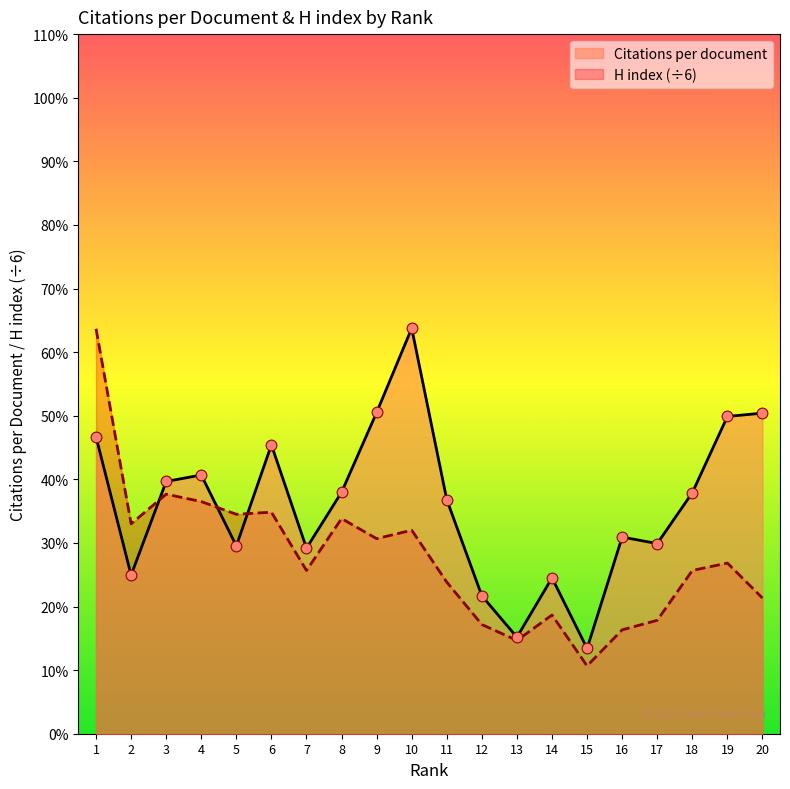

What are all the series names shown in the legend?

Citations per document, H index (÷6)